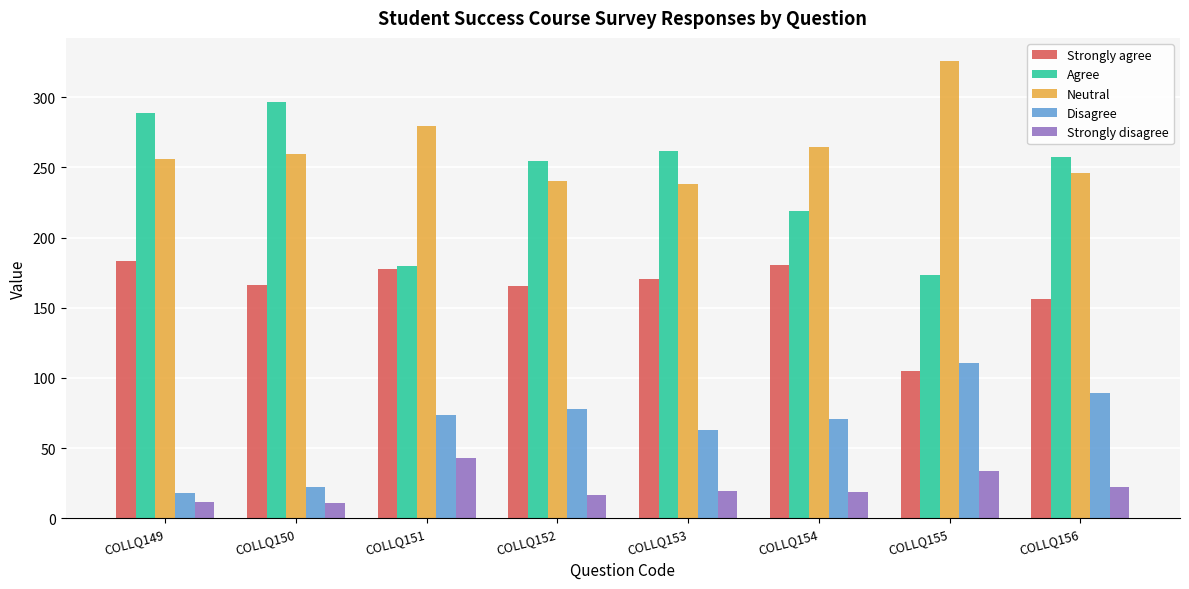

Which series has the largest range (max minus min)?

Agree